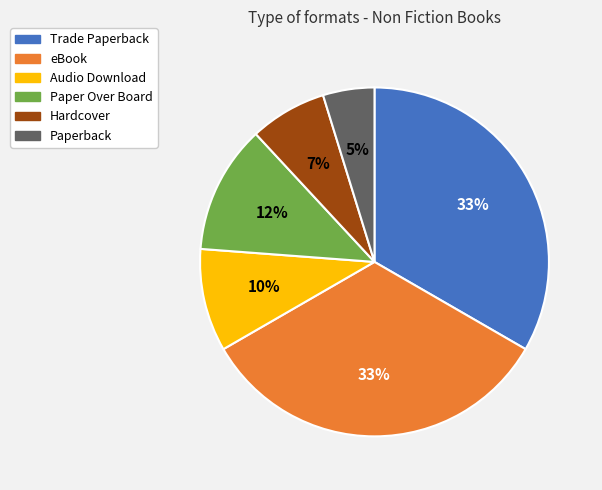

Do Paperback and eBook together represent more than half of the pie?

No